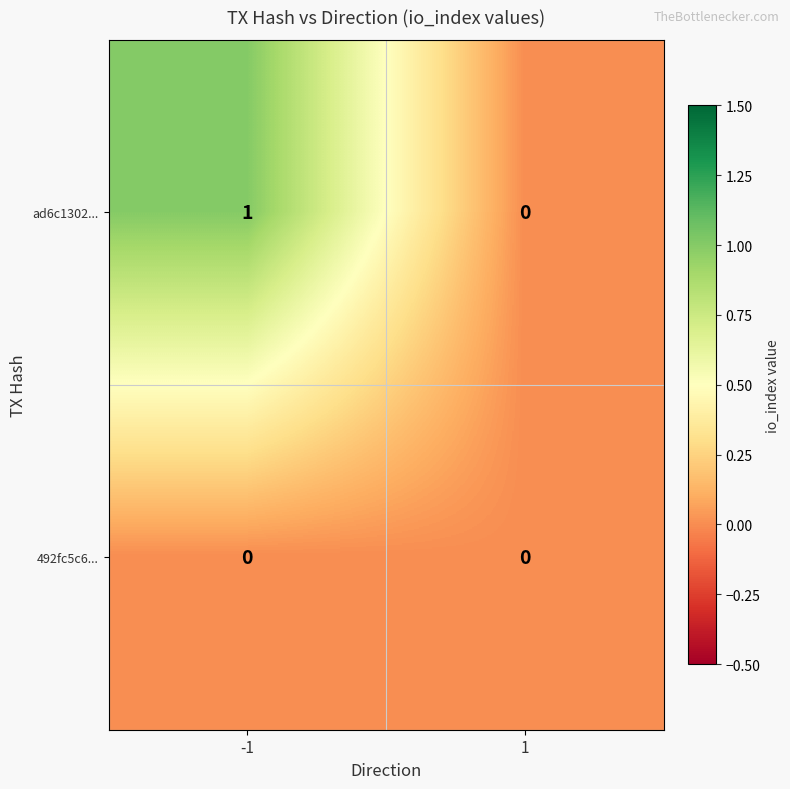

The ad6c1302... series shows 0 at 1. True or false?

True